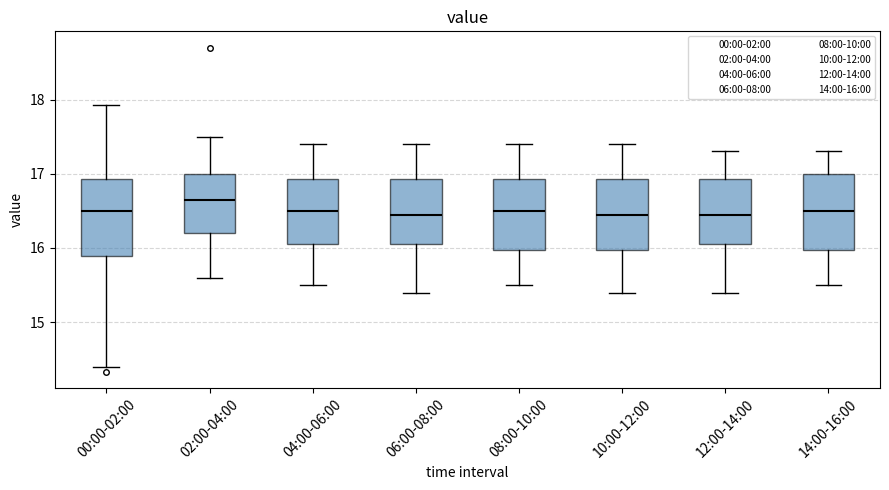

Where is the upper edge of the box for 04:00-06:00 on the y-axis? The values are not printed on the chart, so give them approximately, as read against the axis.

16.9